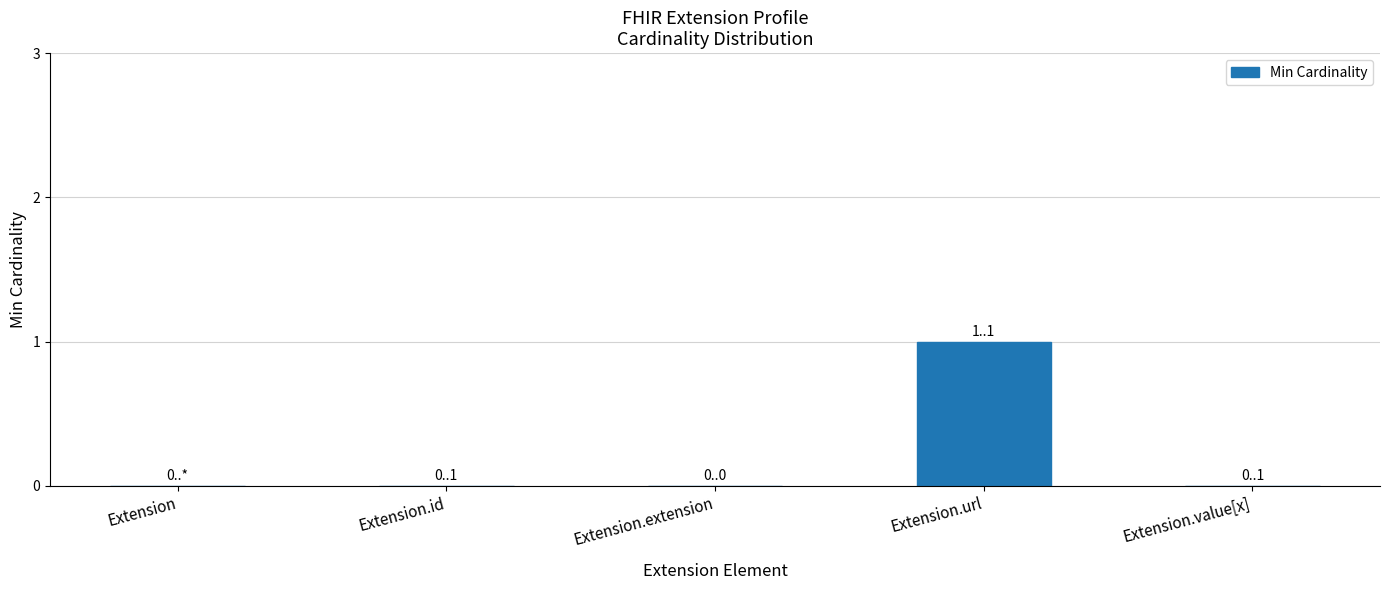

True or false: the data shows 1 at Extension.value[x].

False